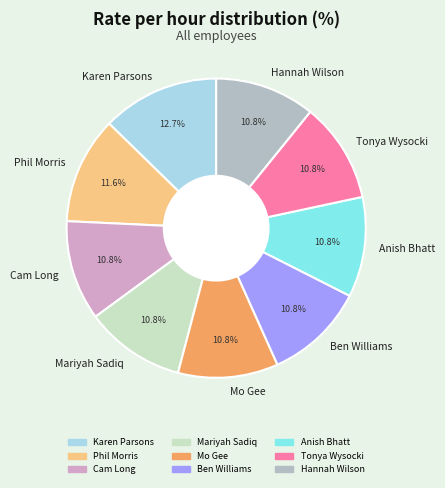

What percentage is the Ben Williams slice, to the nearest percent?

11%